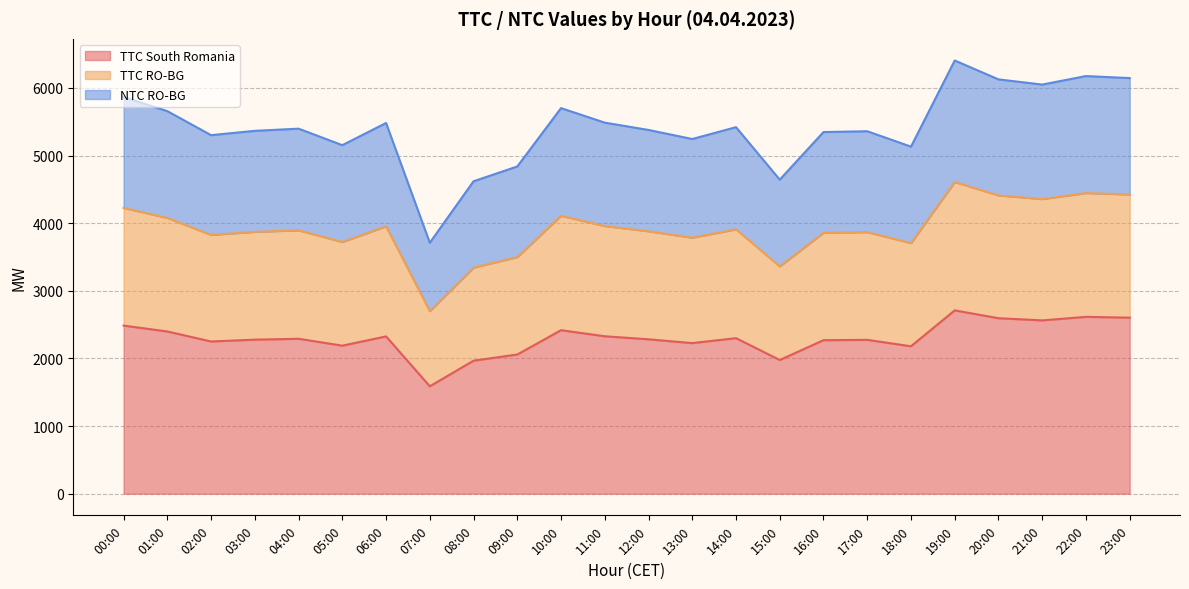

How many data points in NTC RO-BG are less than 5398?

12